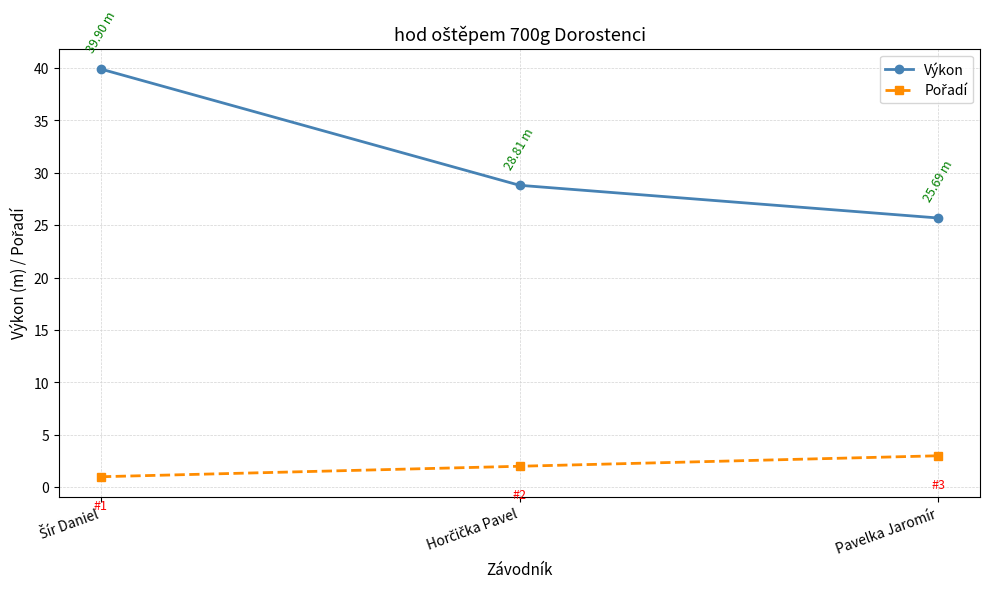

How many data points in Výkon are less than 28?

1